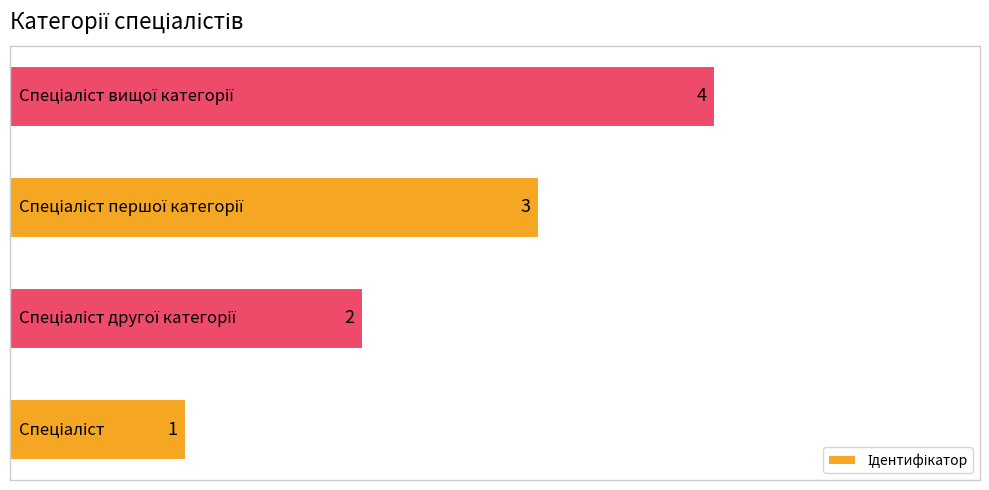

What is the minimum value shown in the chart?

1